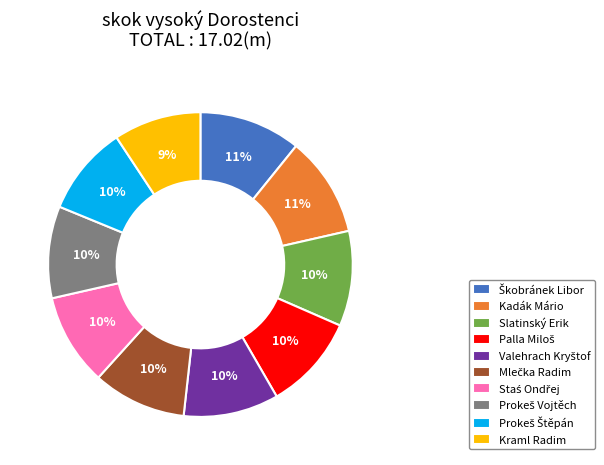

The Kraml Radim slice represents 9% of the pie. True or false?

True